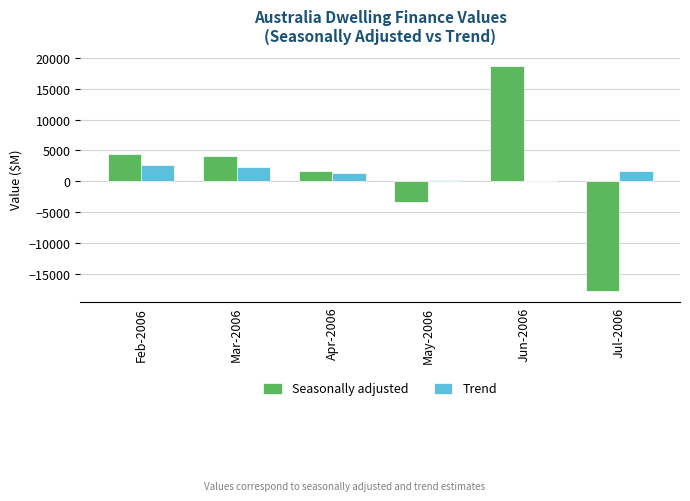

What is the sum of all Seasonally adjusted values?

7788.7